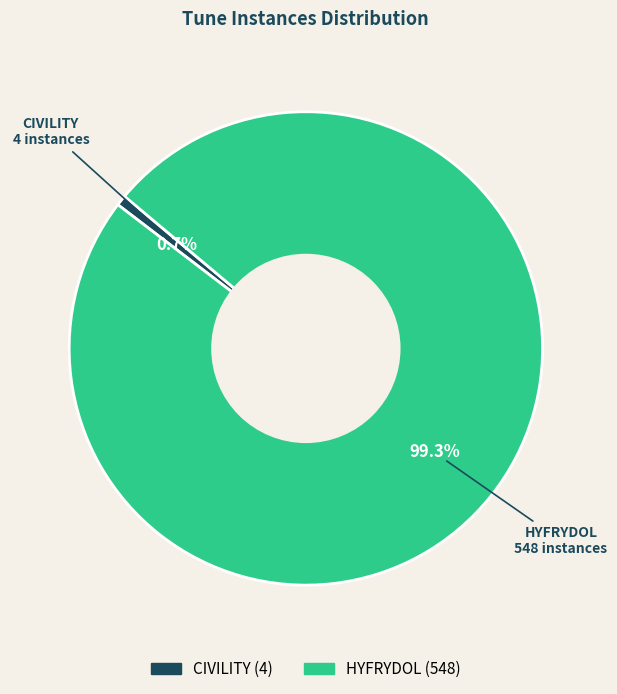

Between HYFRYDOL and CIVILITY, which is larger?

HYFRYDOL